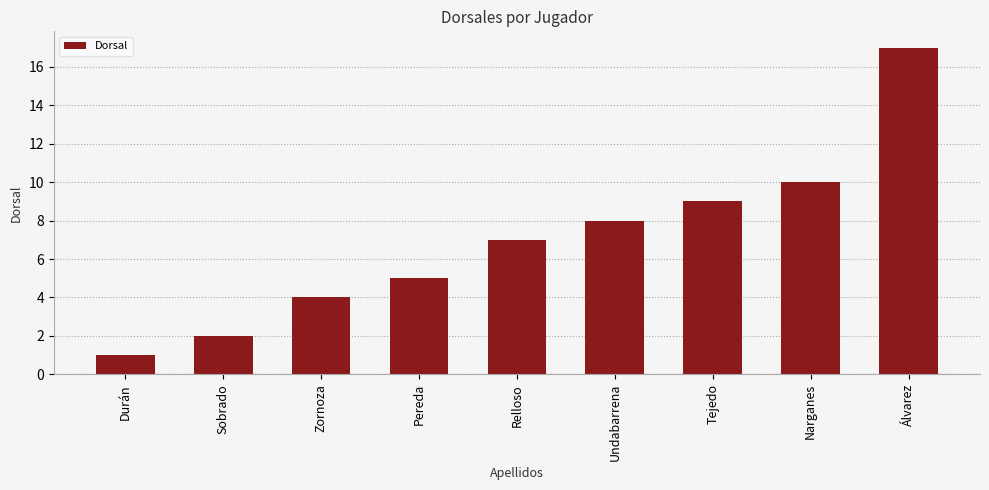

Does the chart contain any negative values?

No